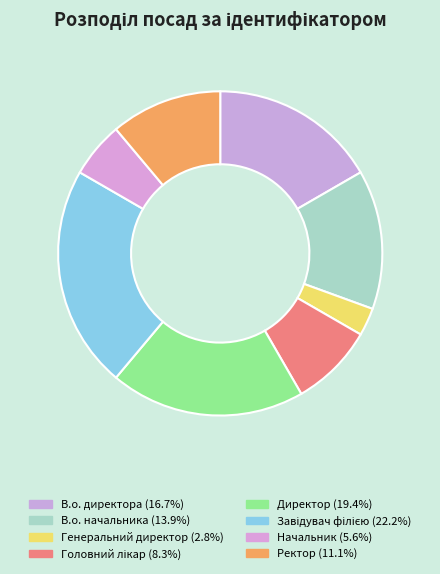

What percentage do Головний лікар and Завідувач філією together represent?

30.6%